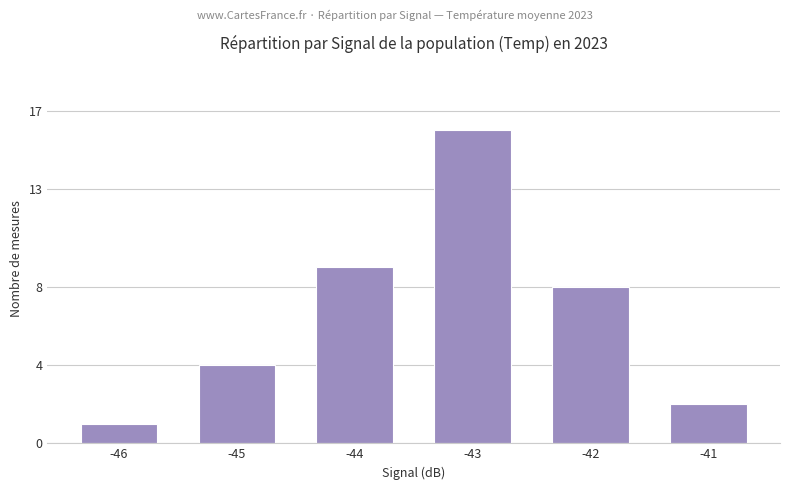

Rank the categories by value from highest to lowest.

-43, -44, -42, -45, -41, -46